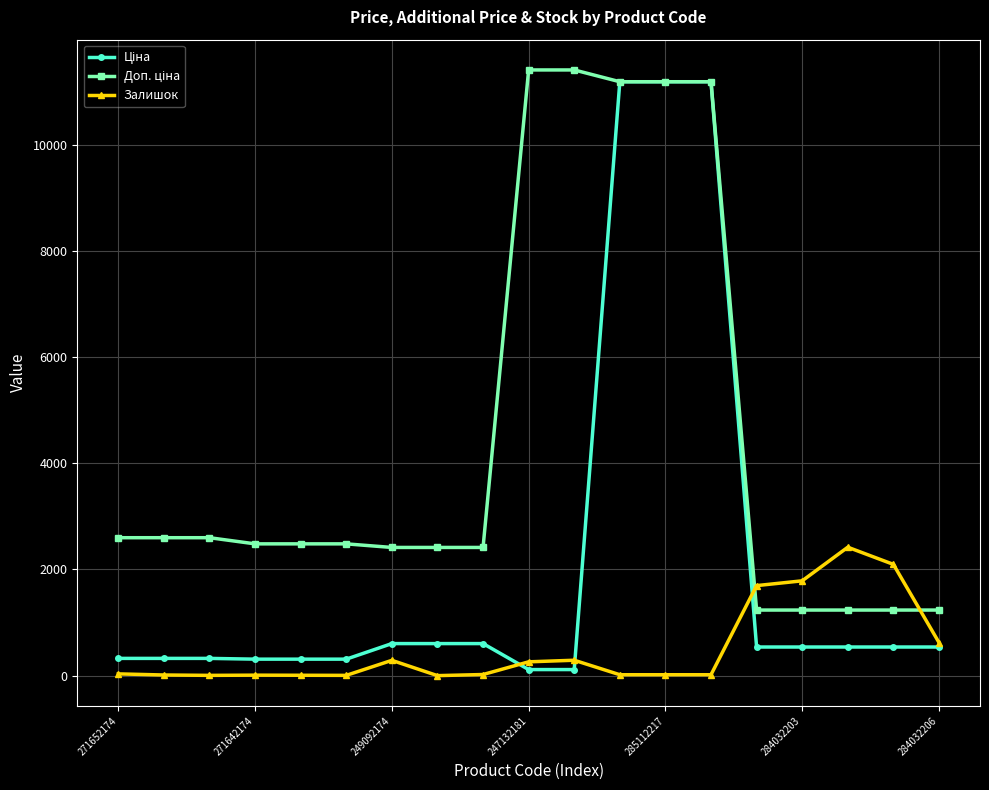

Count the number of data series in this chart.

3